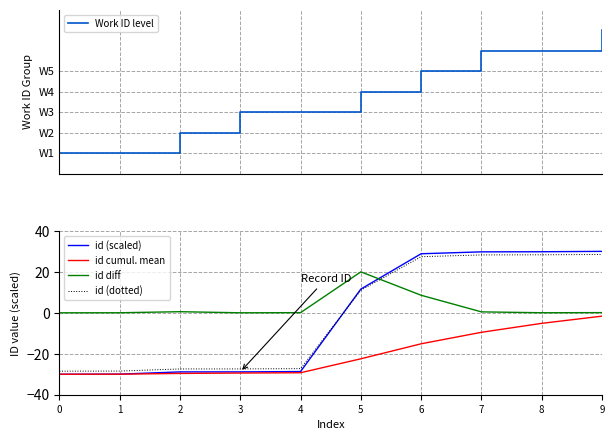

What is the smallest value displayed?

-30.0